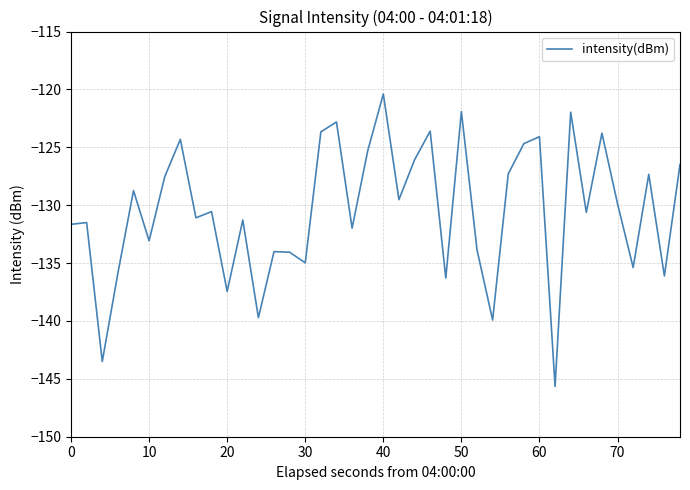

What is the difference between the maximum and minimum values?

25.3